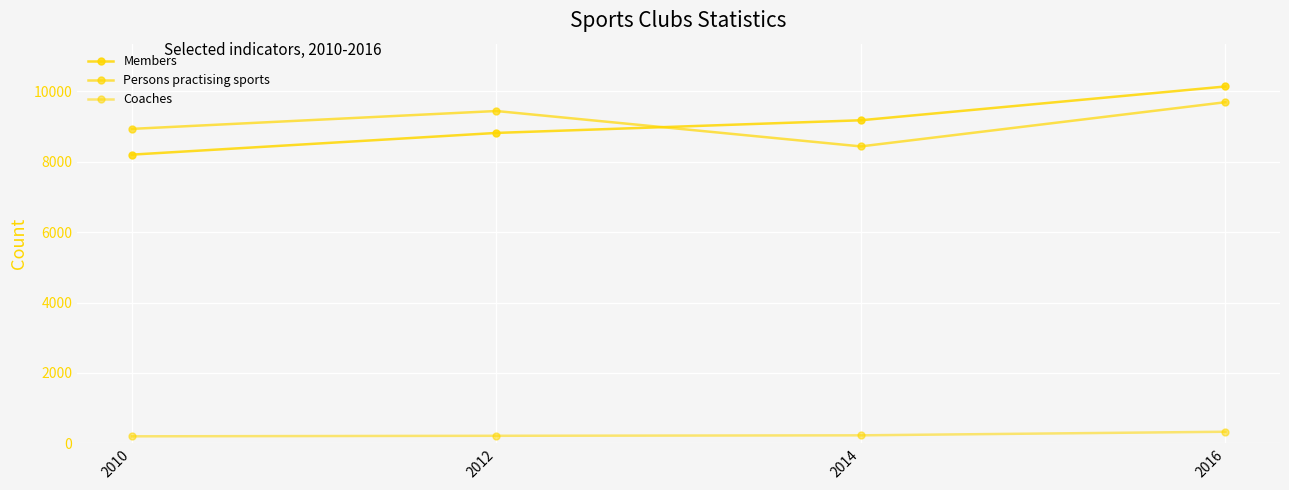

True or false: Persons practising sports and Coaches cross at least once.

False